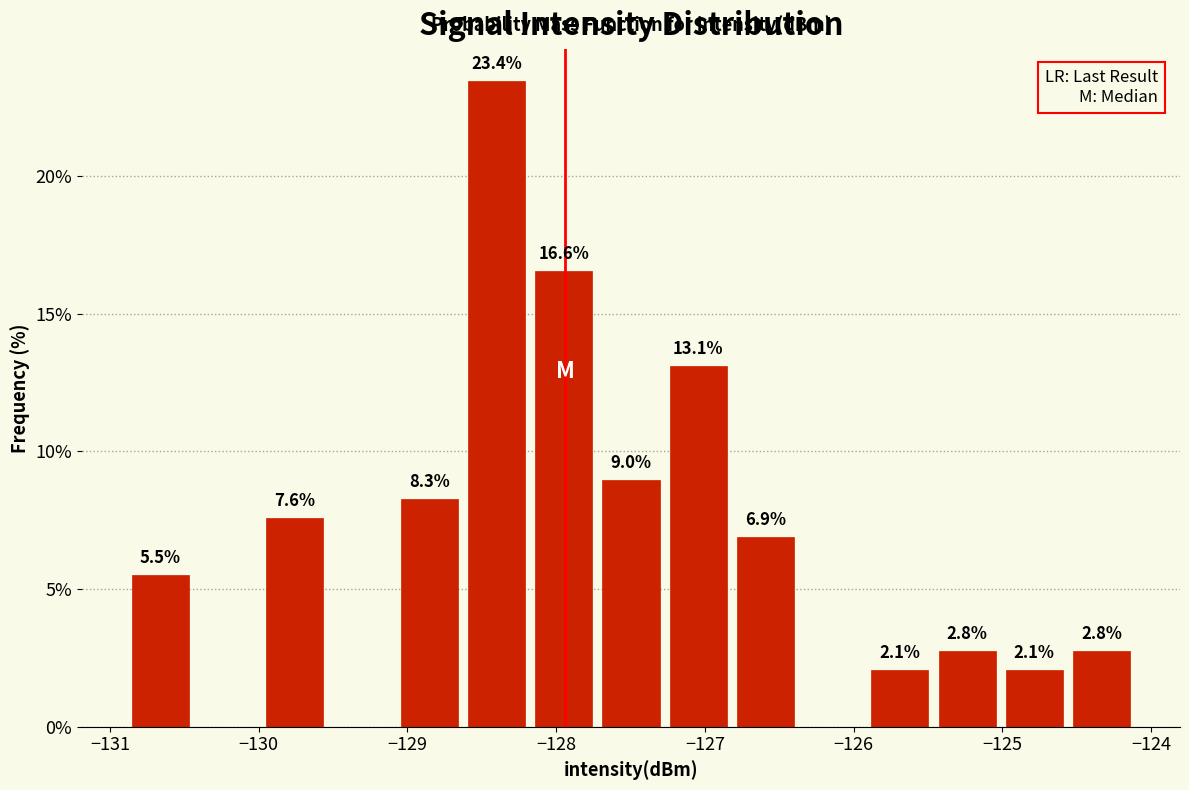

Which range on the x-axis has the tallest bar?

-128.6 to -128.2